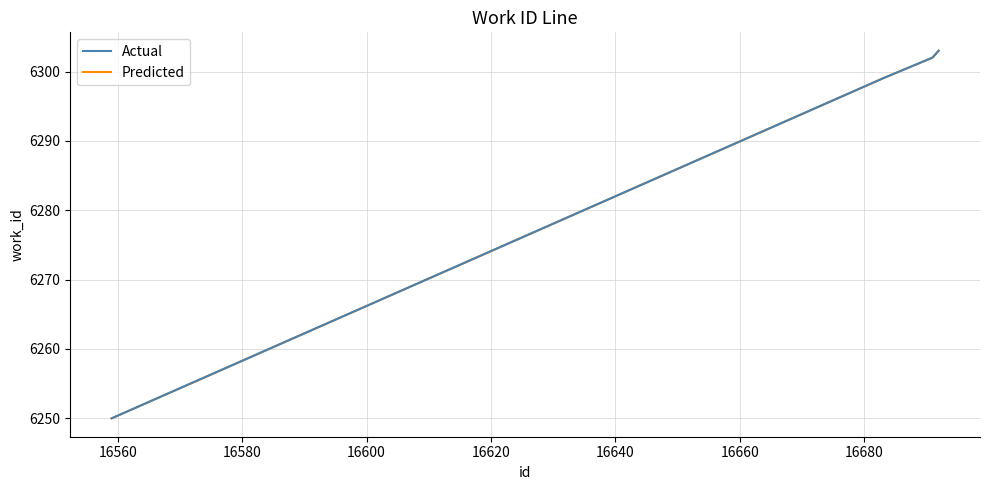

Does the chart display data point markers on the line(s)?

No